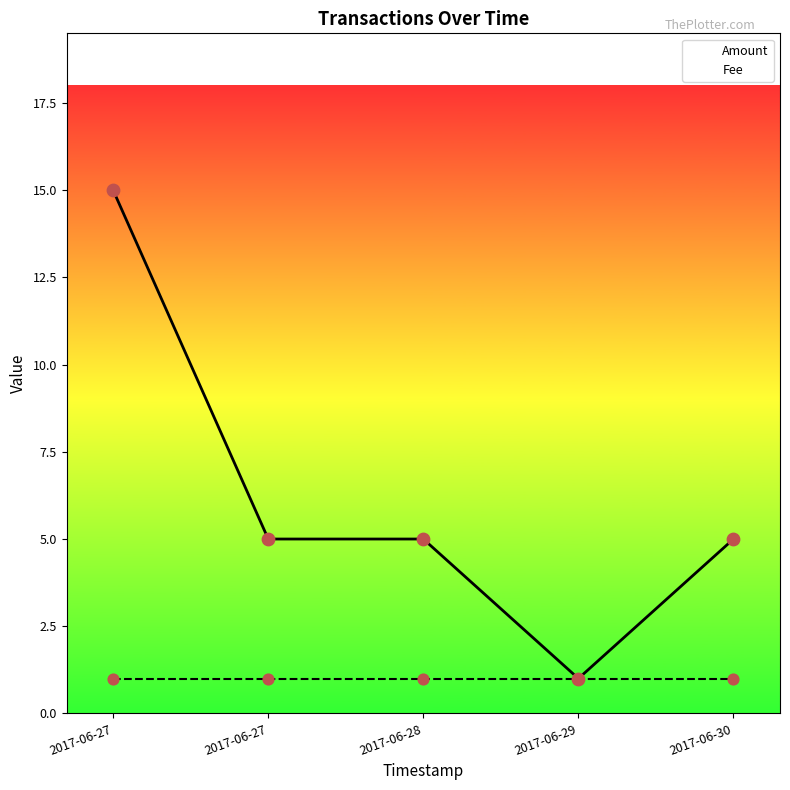

Which series reaches the minimum Y coordinate?

Amount